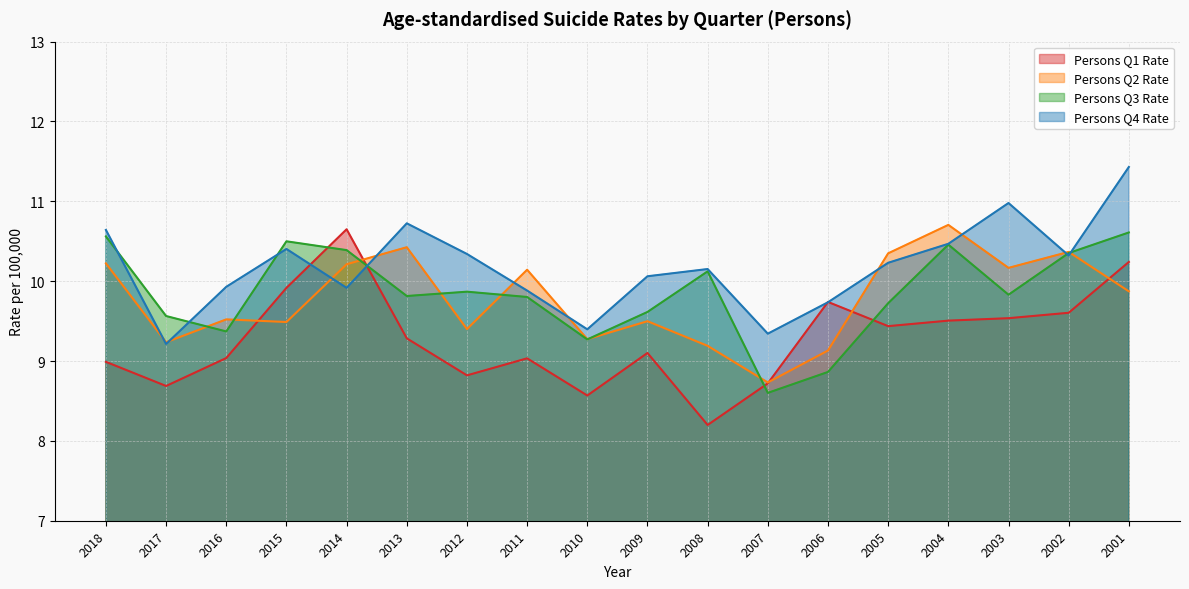

Reading right to left, what are all the values shown in this chart?

Persons Q1 Rate: 10.2	9.6	9.5	9.5	9.4	9.7	8.7	8.2	9.1	8.6	9.0	8.8	9.3	10.6	9.9	9.0	8.7	9.0
Persons Q2 Rate: 9.9	10.4	10.2	10.7	10.3	9.1	8.7	9.2	9.5	9.3	10.1	9.4	10.4	10.2	9.5	9.5	9.2	10.2
Persons Q3 Rate: 10.6	10.4	9.8	10.5	9.7	8.9	8.6	10.1	9.6	9.3	9.8	9.9	9.8	10.4	10.5	9.4	9.6	10.6
Persons Q4 Rate: 11.4	10.3	11.0	10.5	10.2	9.7	9.3	10.2	10.1	9.4	9.9	10.3	10.7	9.9	10.4	9.9	9.2	10.6